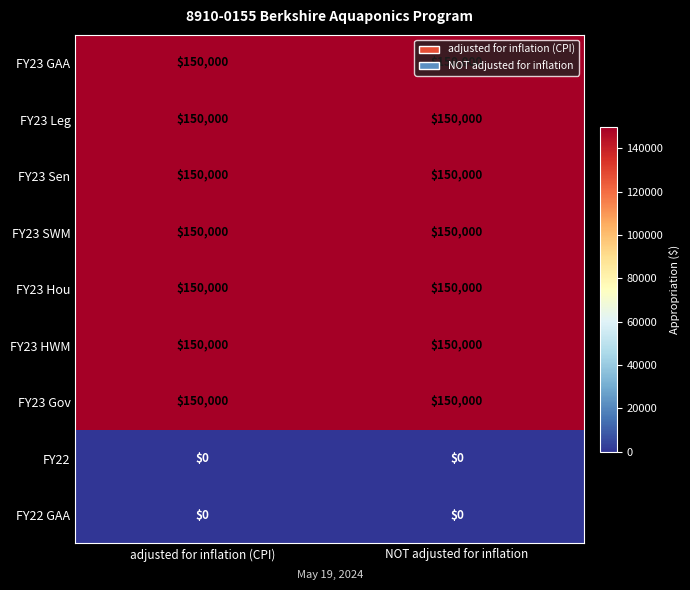

What is the spread (max minus min) of values at NOT adjusted for inflation?

150000